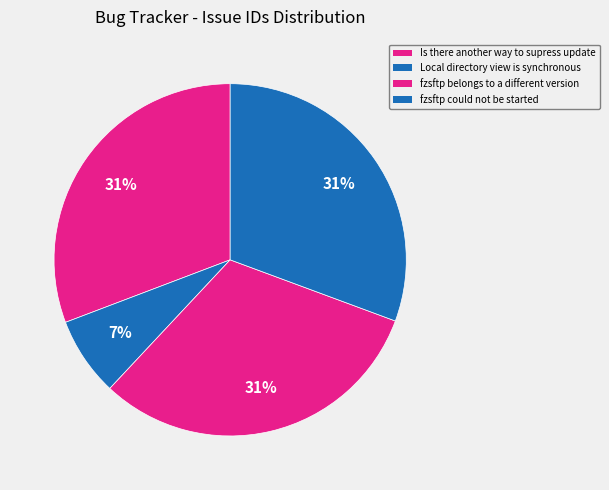

Count the number of slices in the pie.

4